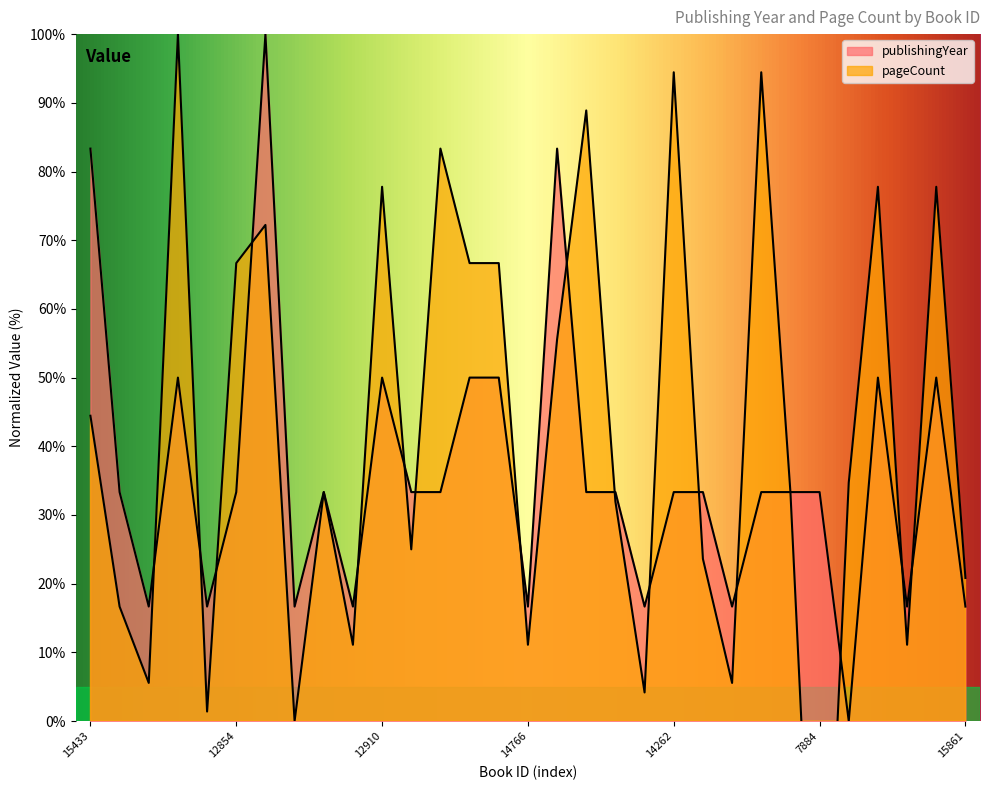

Reading left to right, list all the values displayed in this chart.

publishingYear: 83.3	33.3	16.7	50.0	16.7	33.3	100.0	16.7	33.3	16.7	50.0	33.3	33.3	50.0	50.0	16.7	83.3	33.3	33.3	16.7	33.3	33.3	16.7	33.3	33.3	33.3	0.0	50.0	16.7	50.0	16.7
pageCount: 44.4	16.7	5.6	100.0	1.4	66.7	72.2	0.0	33.3	11.1	77.8	25.0	83.3	66.7	66.7	11.1	55.6	88.9	31.9	4.2	94.4	23.6	5.6	94.4	33.3	-55.6	34.7	77.8	11.1	77.8	20.8